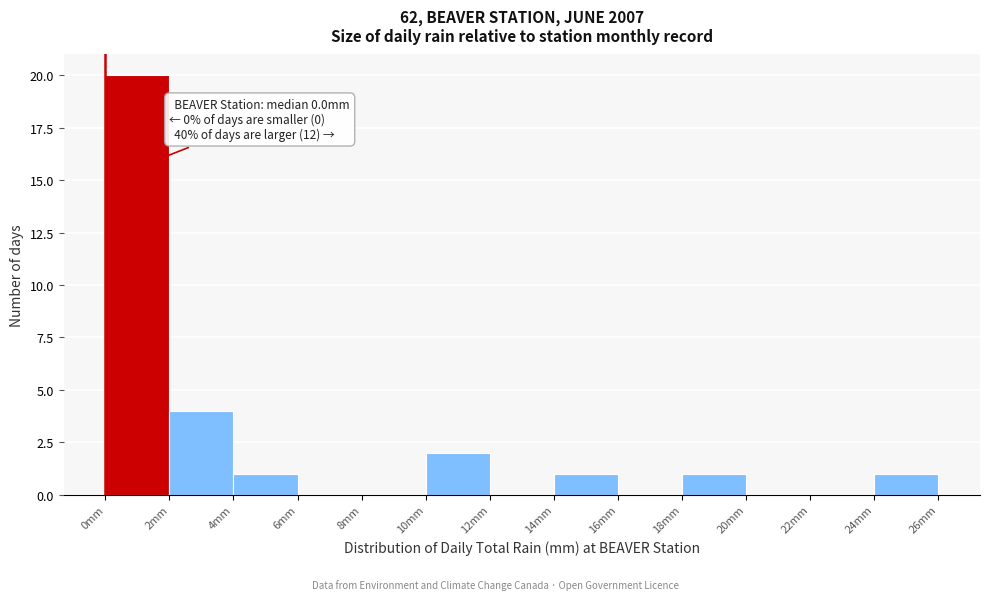

Which range on the x-axis has the tallest bar?

0 to 2